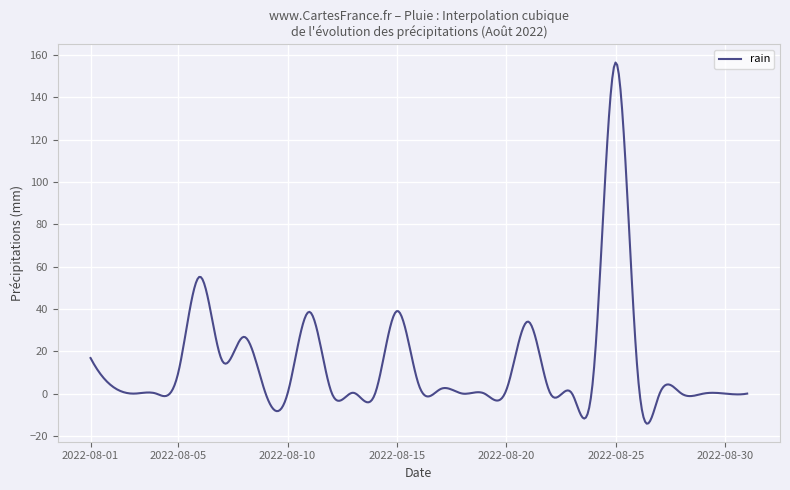

What is the minimum value shown in the chart?

-14.2